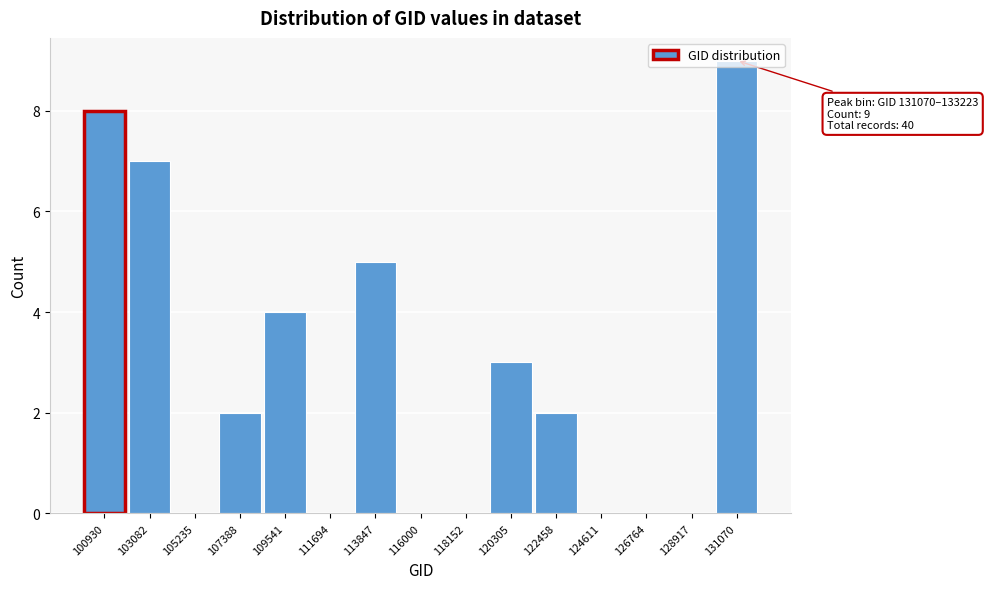

What is the sum of the values at 131070 and 116000?

9